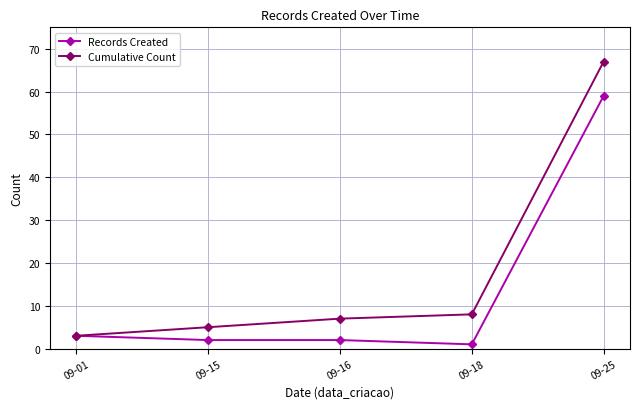

True or false: Records Created has a value of 25 at 09-25.

False